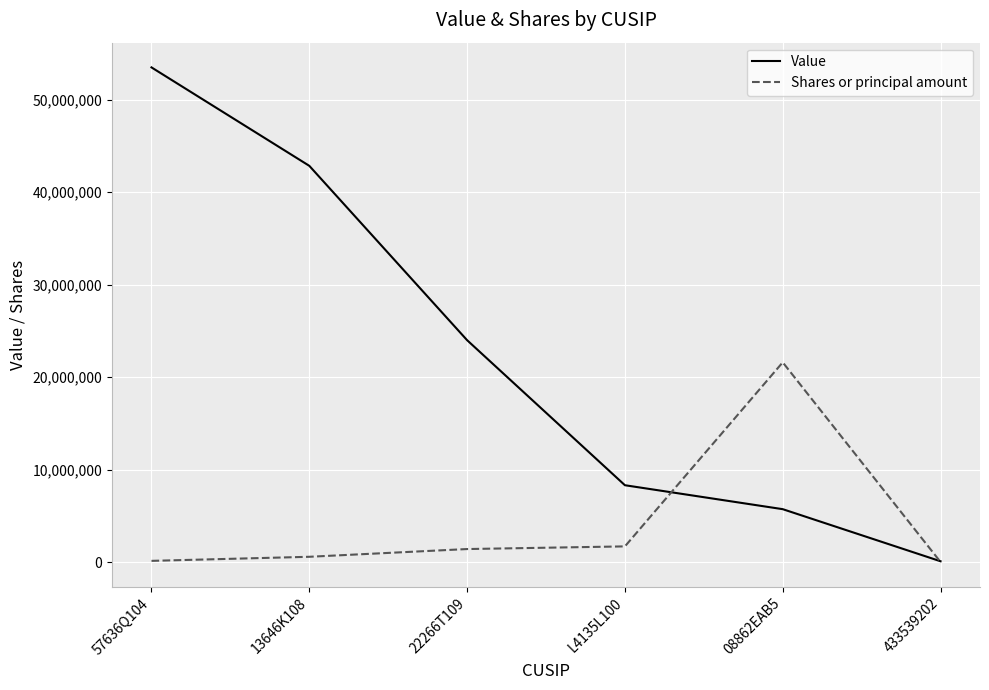

At which label is Value closest to 26791588?

22266T109